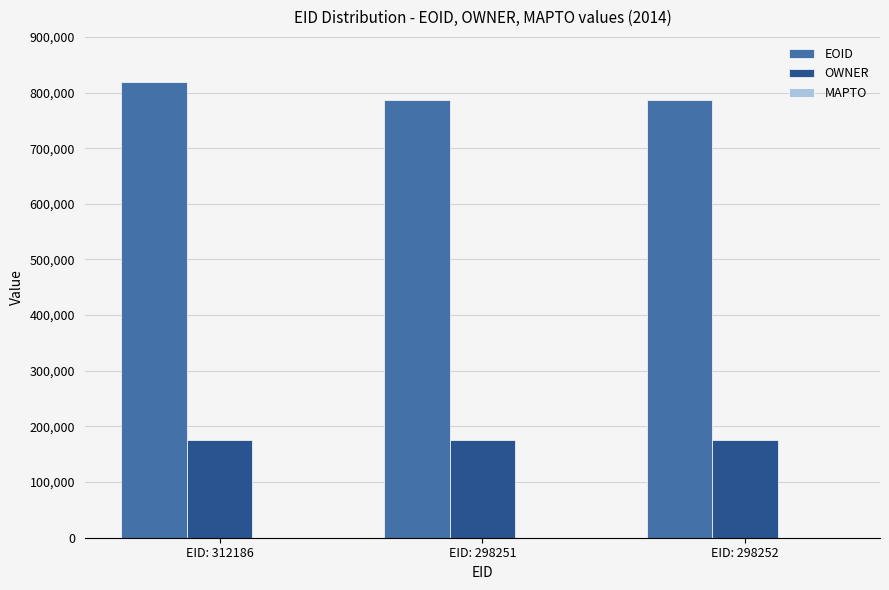

How many groups of bars are there?

3